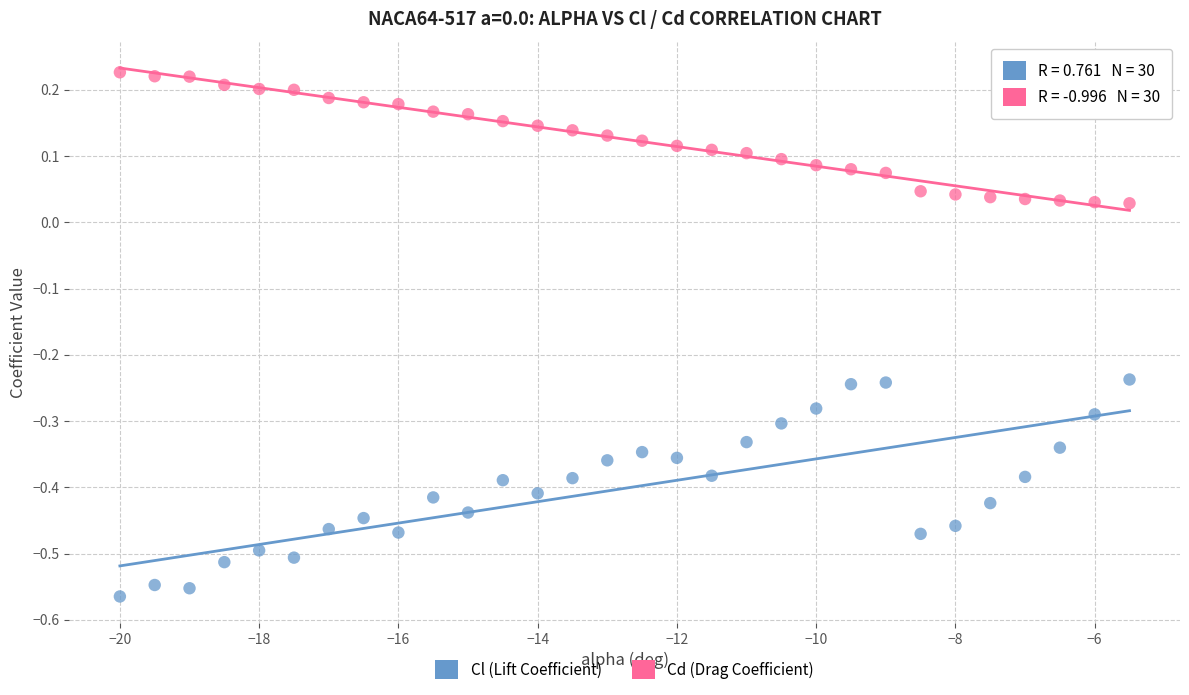

Across all data points, what is the range of X values (max minus min)?

14.5